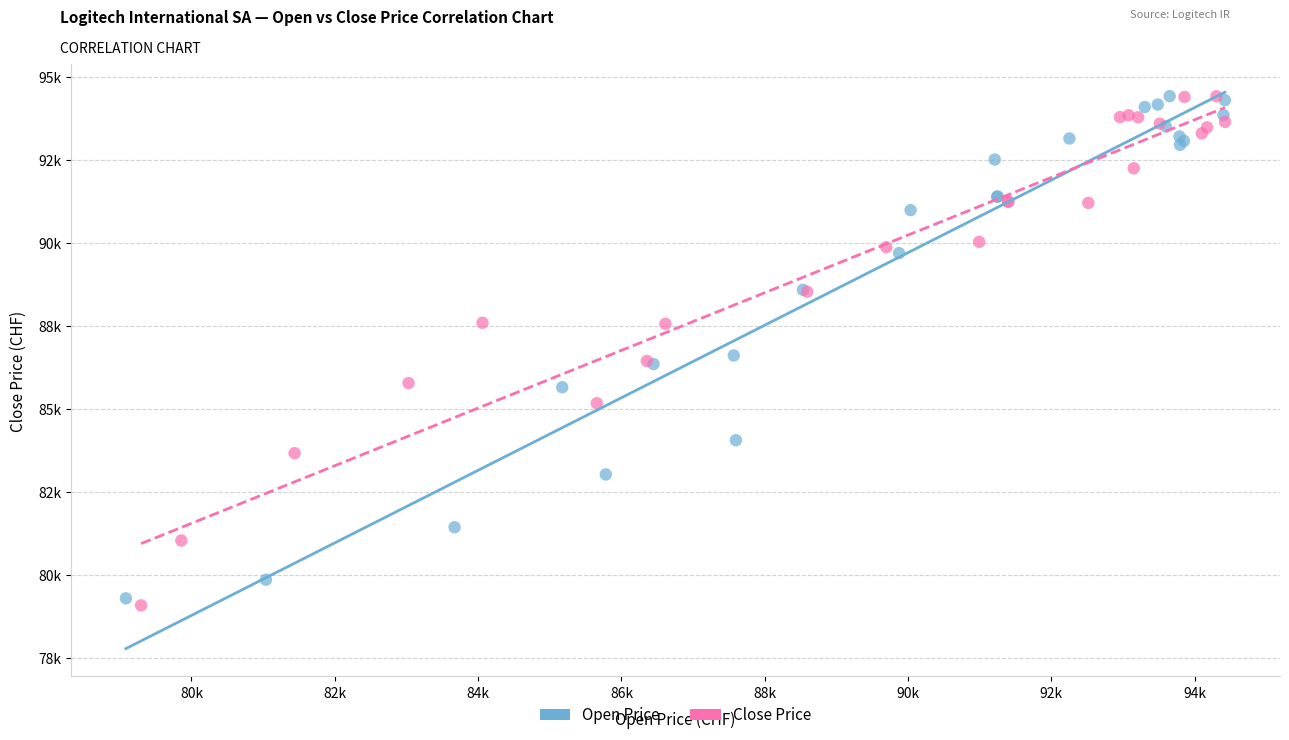

Which series has the widest spread of Y values?

Close Price